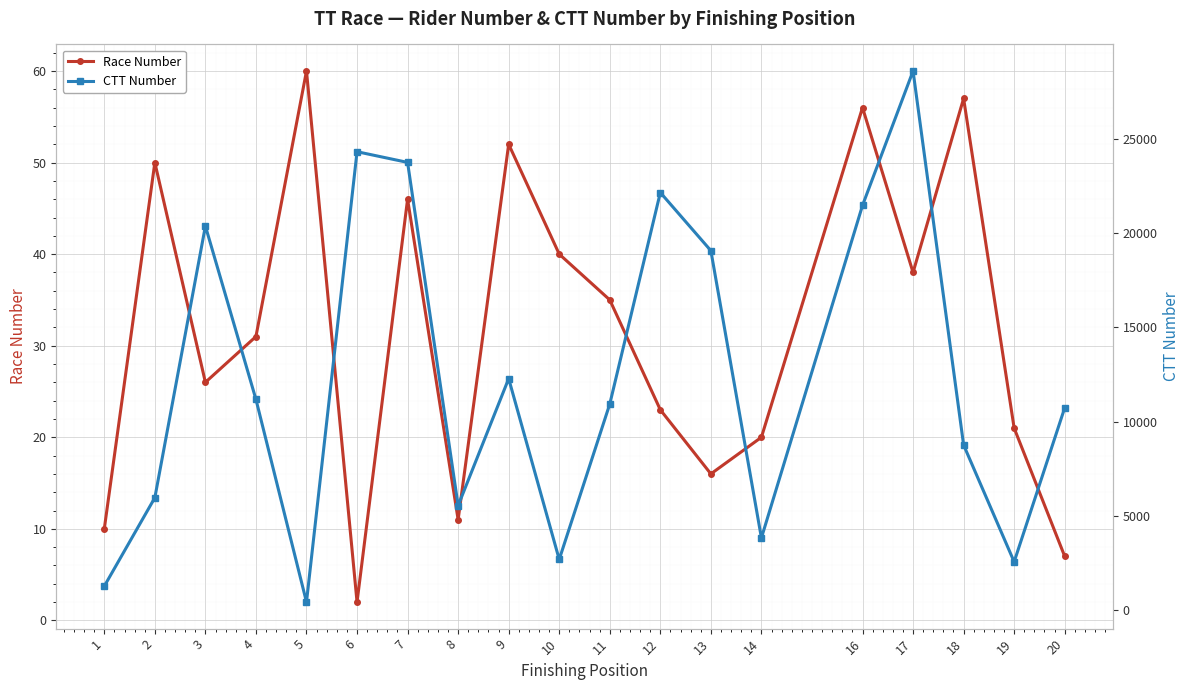

What is the sum of the Race Number values at 2 and 9?

102